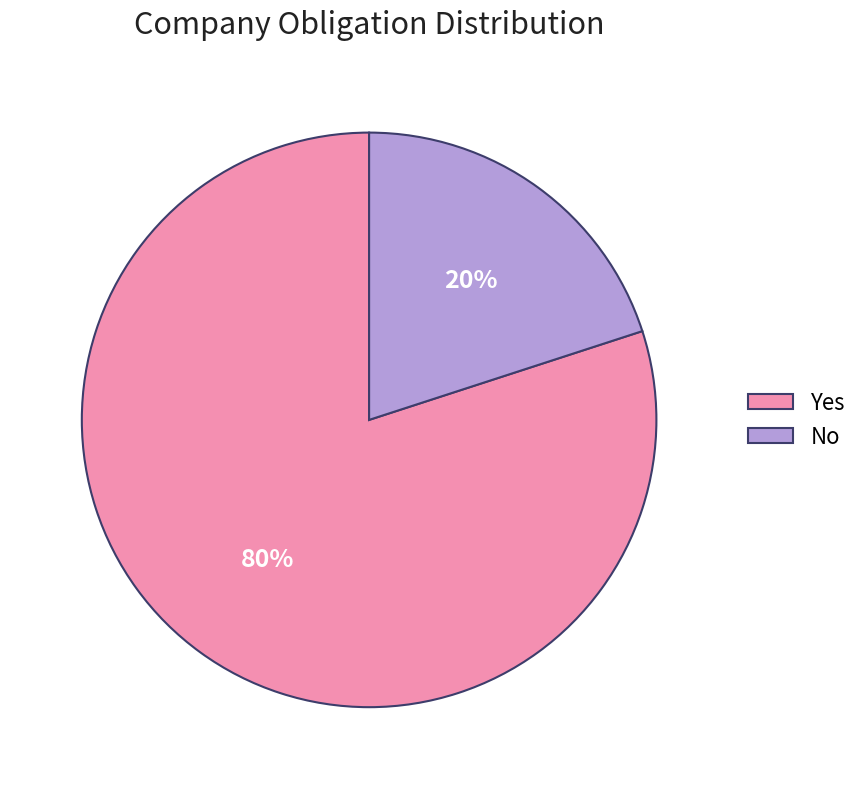

To the nearest percent, what is the average slice percentage?

50%